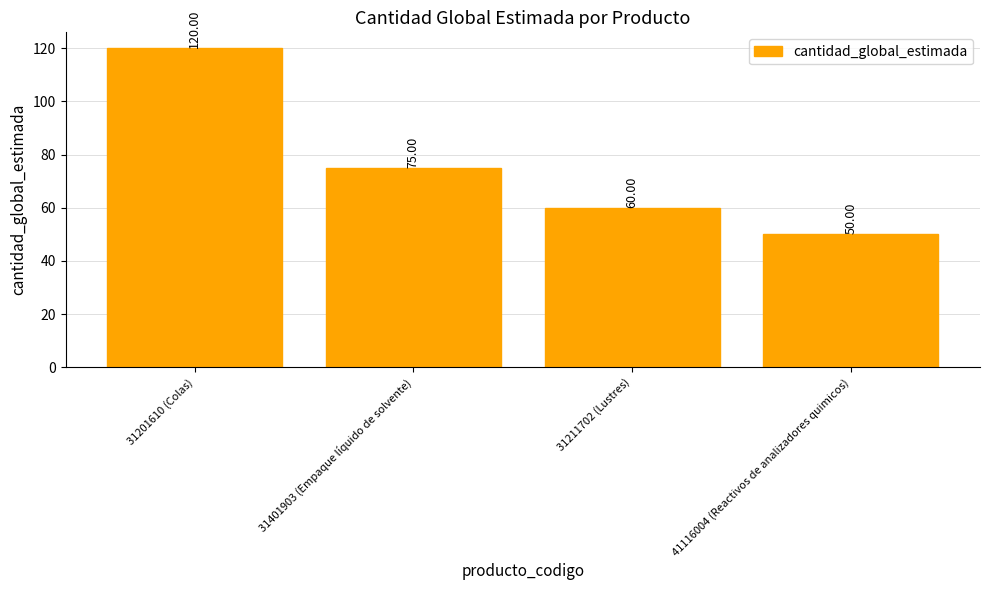

Rank the categories by value from highest to lowest.

31201610 (Colas), 31401903 (Empaque líquido de solvente), 31211702 (Lustres), 41116004 (Reactivos de analizadores quimicos)